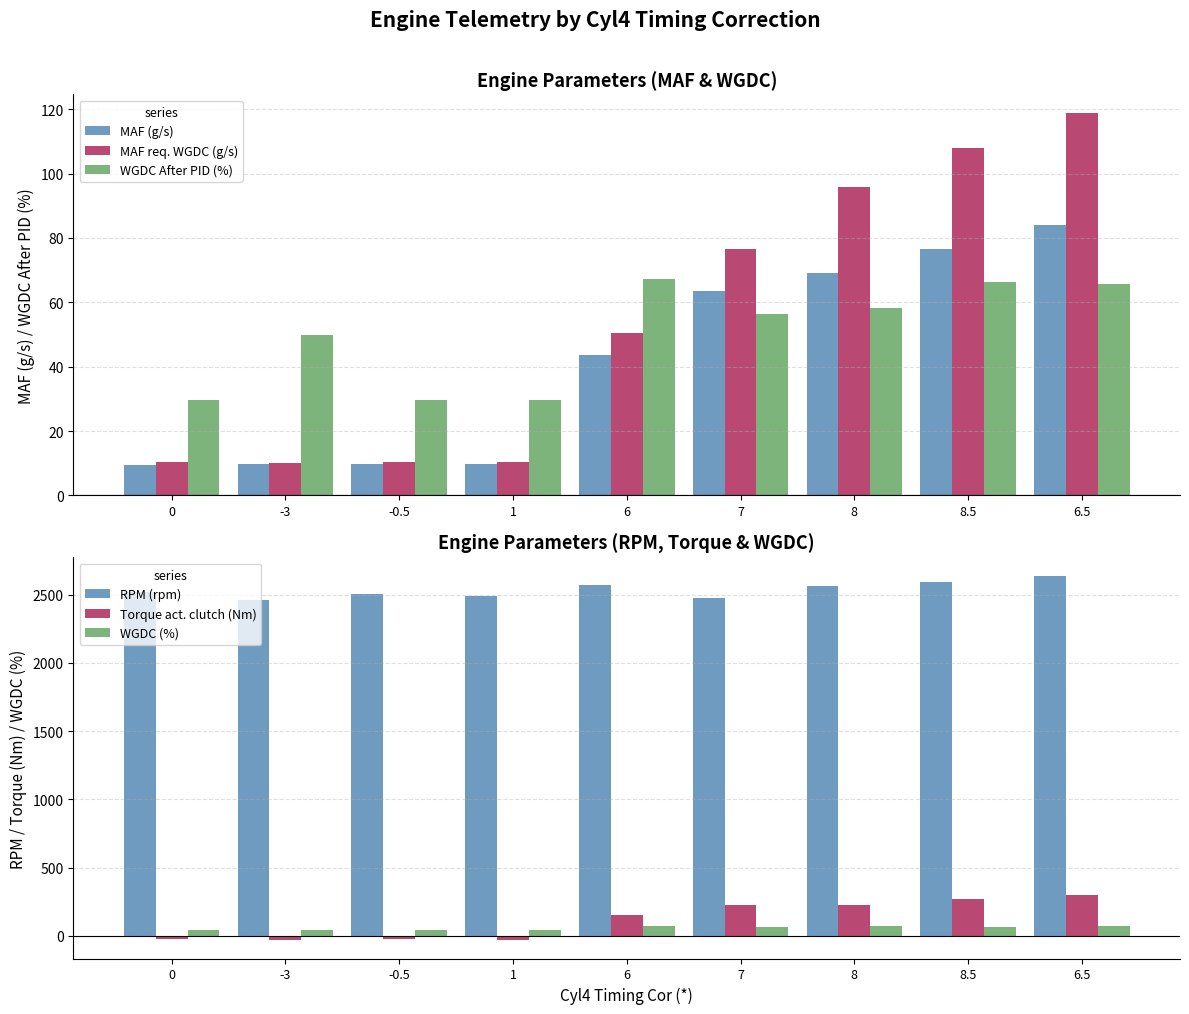

What is the highest value of the WGDC After PID (%) series?

67.2